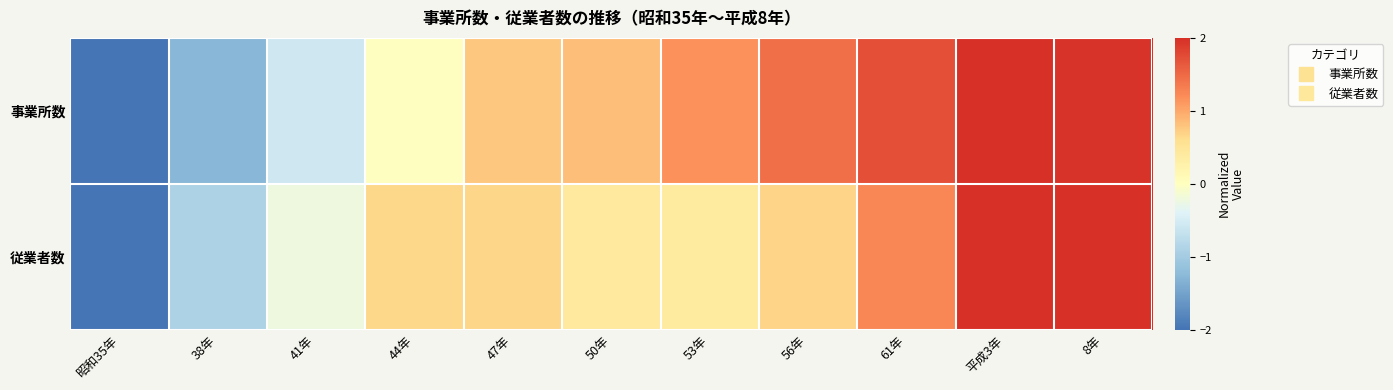

What is the spread (max minus min) of values at 50年?

0.4